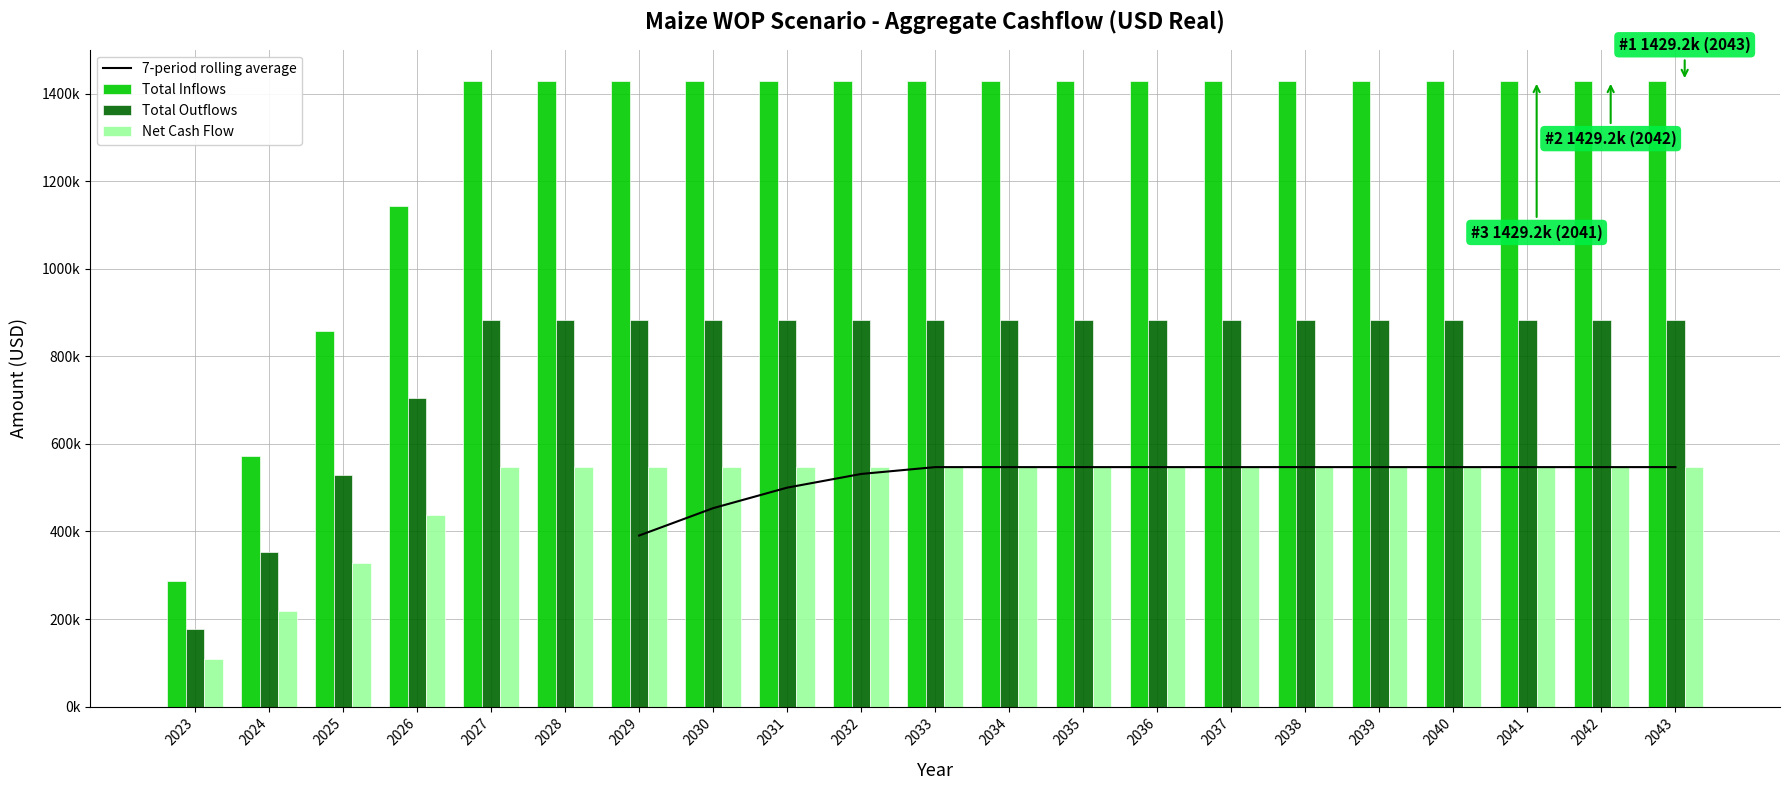

At how many categories does at least one series exceed 944996?

18